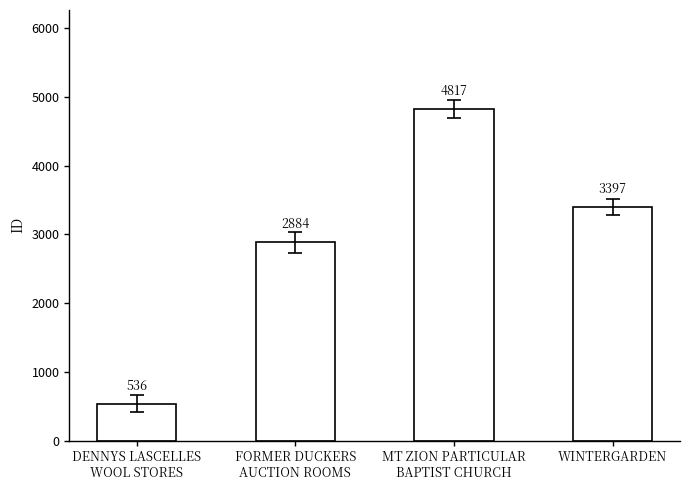

List the labels in order of value, largest first.

MT ZION PARTICULAR
BAPTIST CHURCH, WINTERGARDEN, FORMER DUCKERS
AUCTION ROOMS, DENNYS LASCELLES
WOOL STORES